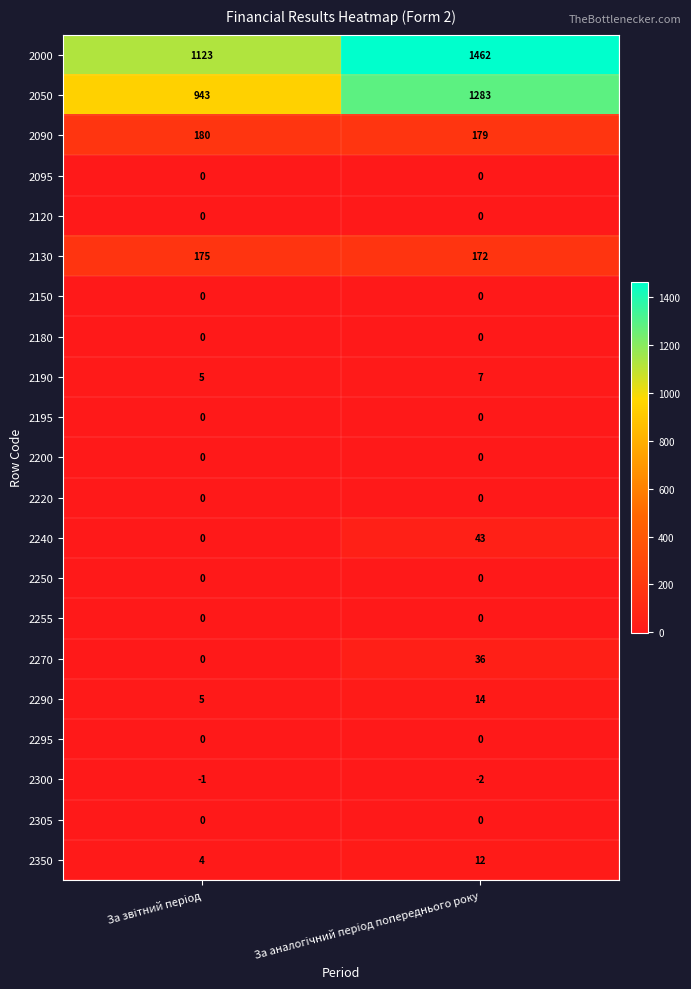

How many series are shown in this chart?

21